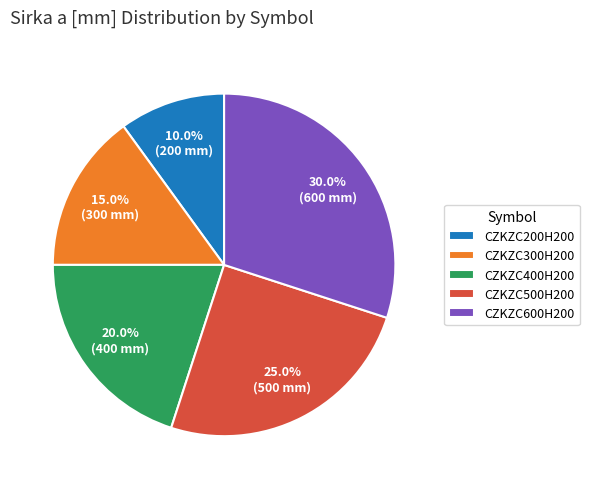

To the nearest percent, what is the difference between the largest and smallest slice percentages?

20%